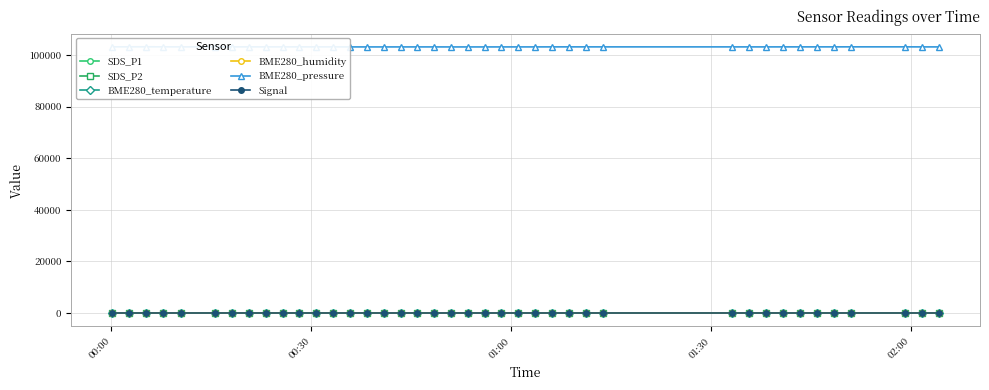

Reading left to right, transcribe all the data shown in this chart.

SDS_P1: 17.9	17.6	22.2	23.3	18.7	20.4	16.8	16.1	18.0	16.6	18.7	14.3	19.3	16.8	14.9	17.6	18.4	16.0	16.1	17.9	18.1	12.8	19.7	20.2	15.8	20.2	19.1	16.1	15.1	18.0	22.4	18.7	18.6	21.7	19.7	21.1	24.6	22.6	21.6	23.2
SDS_P2: 8.6	9.0	9.3	10.1	8.5	9.1	8.5	7.7	8.3	8.2	8.4	7.5	7.7	7.5	7.9	8.0	8.1	8.2	8.2	8.3	8.5	7.9	9.1	9.8	8.8	9.9	9.6	8.8	9.6	10.7	10.7	10.9	10.4	11.4	11.6	11.4	11.8	12.7	13.1	13.8
BME280_temperature: 3.3	3.3	3.3	3.3	3.3	3.3	3.3	3.3	3.3	3.3	3.3	3.3	3.3	3.3	3.3	3.3	3.3	3.3	3.3	3.4	3.4	3.4	3.4	3.4	3.4	3.4	3.4	3.4	3.4	3.4	3.4	3.4	3.4	3.4	3.5	3.4	3.4	3.4	3.4	3.4
BME280_humidity: 100.0	100.0	100.0	100.0	100.0	100.0	100.0	100.0	100.0	100.0	100.0	100.0	100.0	100.0	100.0	100.0	100.0	100.0	100.0	100.0	100.0	100.0	100.0	100.0	100.0	100.0	100.0	100.0	100.0	100.0	100.0	100.0	100.0	100.0	100.0	100.0	100.0	100.0	100.0	100.0
BME280_pressure: 103228.8	103227.9	103229.6	103227.9	103214.7	103220.8	103214.7	103217.3	103215.6	103211.2	103220.8	103210.3	103211.1	103197.9	103194.4	103192.7	103196.2	103197.9	103199.7	103189.1	103190.9	103189.1	103196.2	103199.7	103198.8	103212.0	103216.4	103212.0	103210.2	103206.7	103204.0	103201.4	103210.2	103208.4	103213.7	103211.9	103223.4	103219.9	103205.8	103200.5
Signal: -70.0	-70.0	-70.0	-70.0	-70.0	-70.0	-70.0	-70.0	-70.0	-70.0	-70.0	-70.0	-70.0	-70.0	-70.0	-70.0	-70.0	-70.0	-70.0	-70.0	-70.0	-70.0	-70.0	-70.0	-70.0	-70.0	-70.0	-70.0	-70.0	-70.0	-70.0	-70.0	-70.0	-70.0	-70.0	-70.0	-70.0	-70.0	-70.0	-70.0